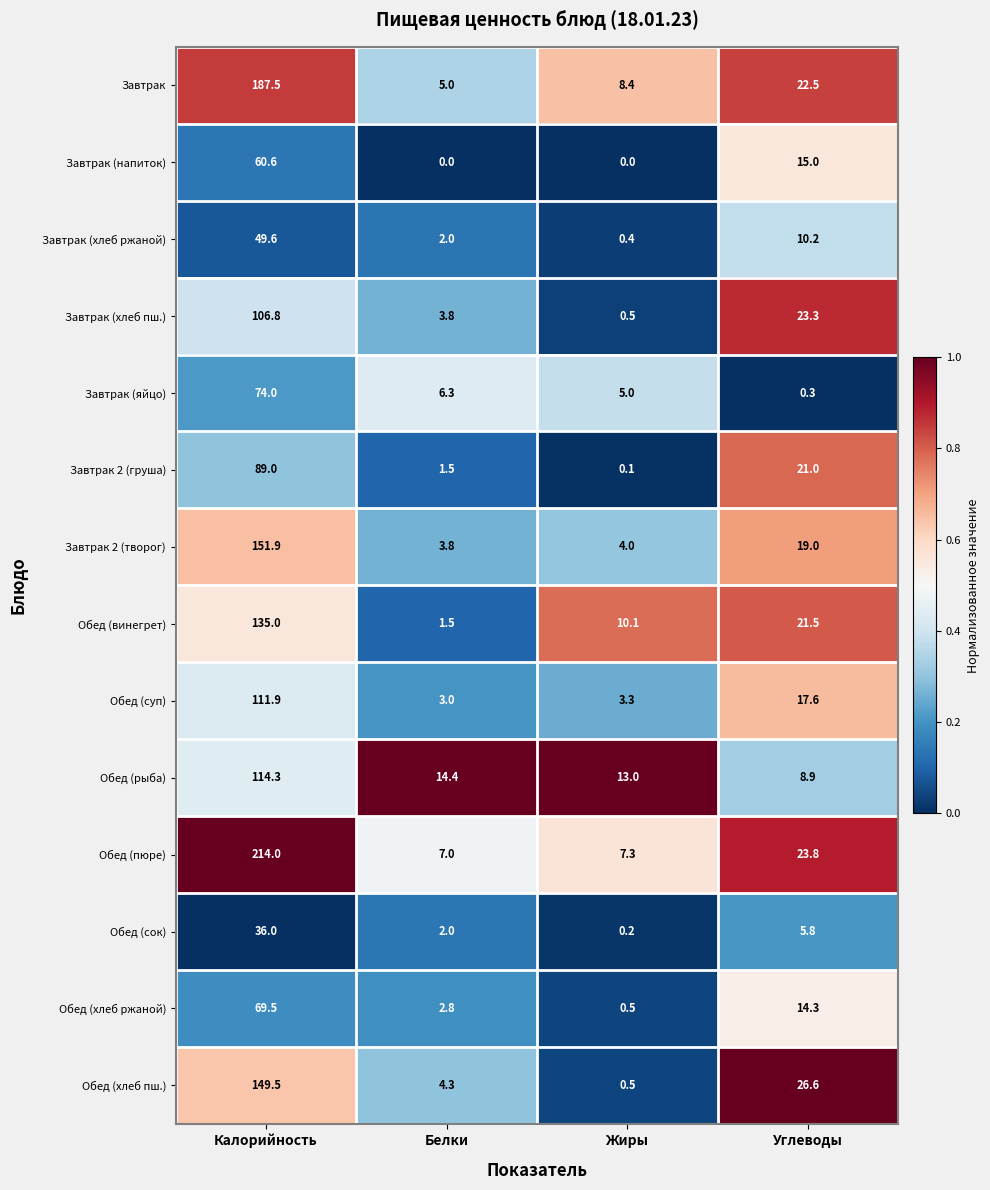

Which category has the lowest value in the Обед (рыба) series?

Углеводы